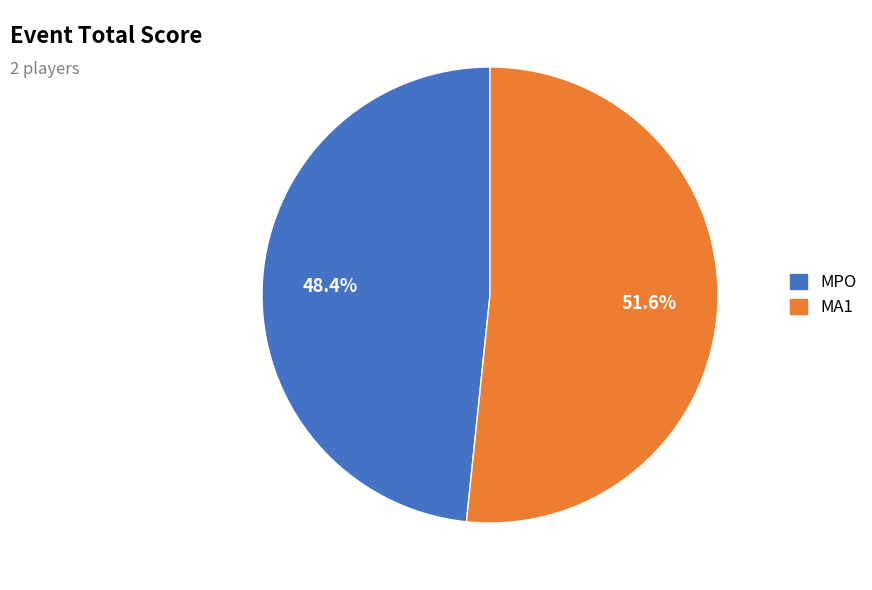

To the nearest percent, what is the difference between the MPO and MA1 slice percentages?

3%